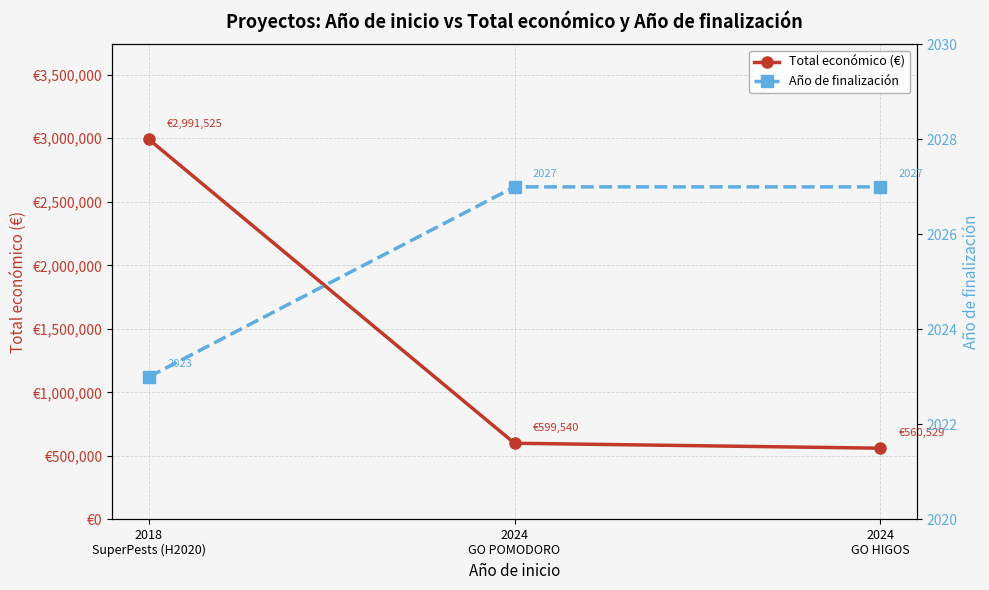

Rank the series at 2024
GO POMODORO from lowest to highest value.

Año de finalización, Total económico (€)